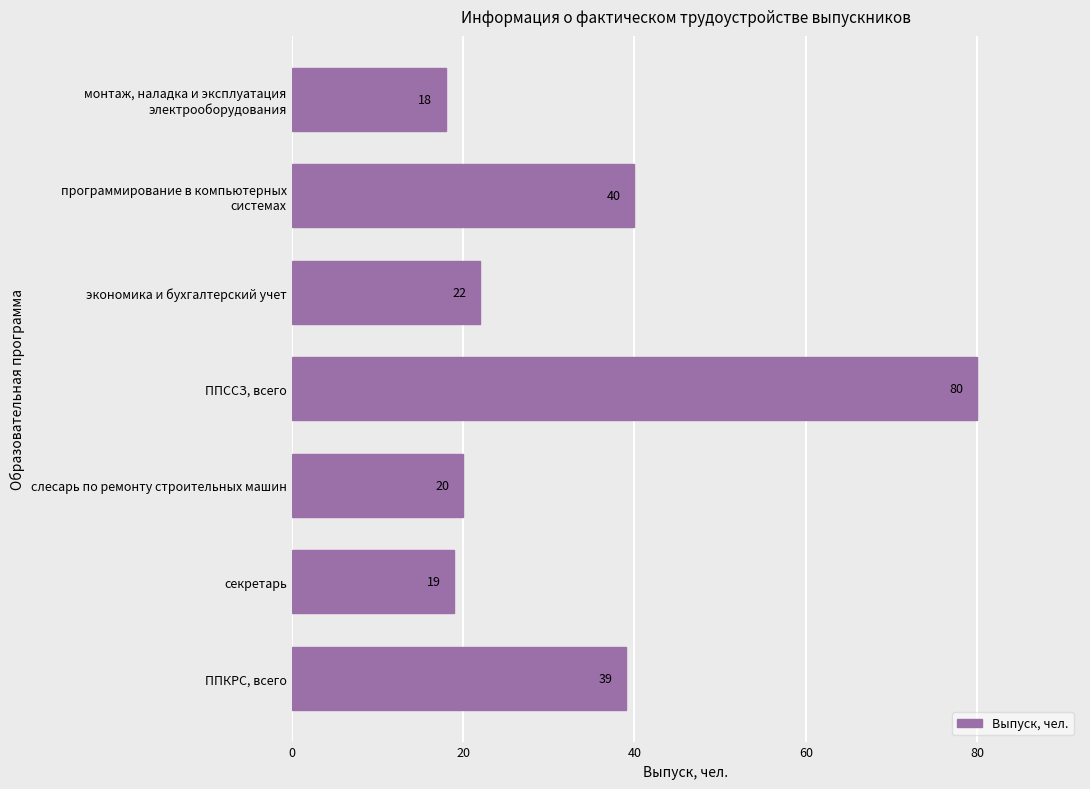

True or false: the data shows 5 at экономика и бухгалтерский учет.

False